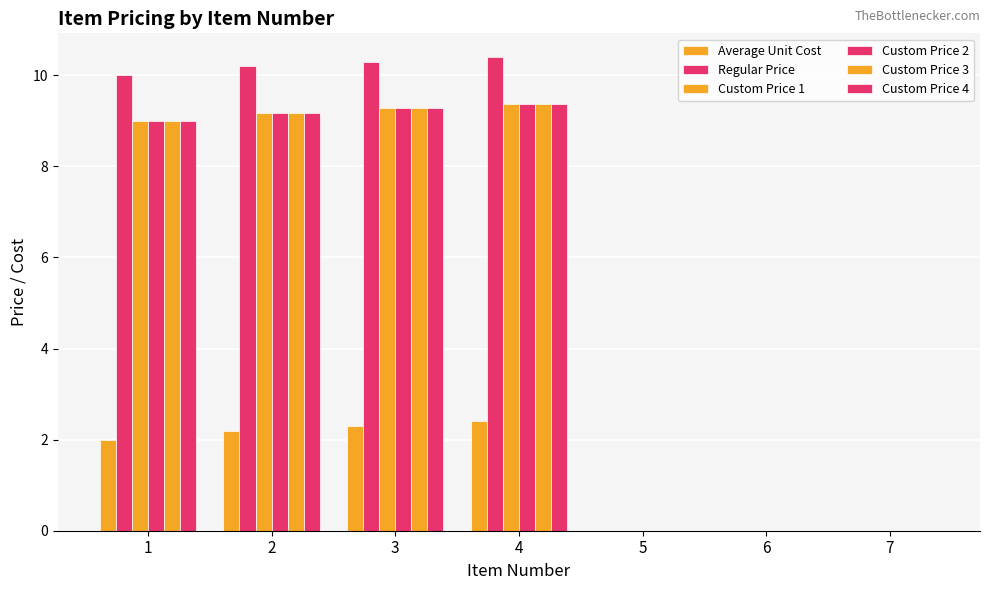

Count the number of categories in the chart.

7